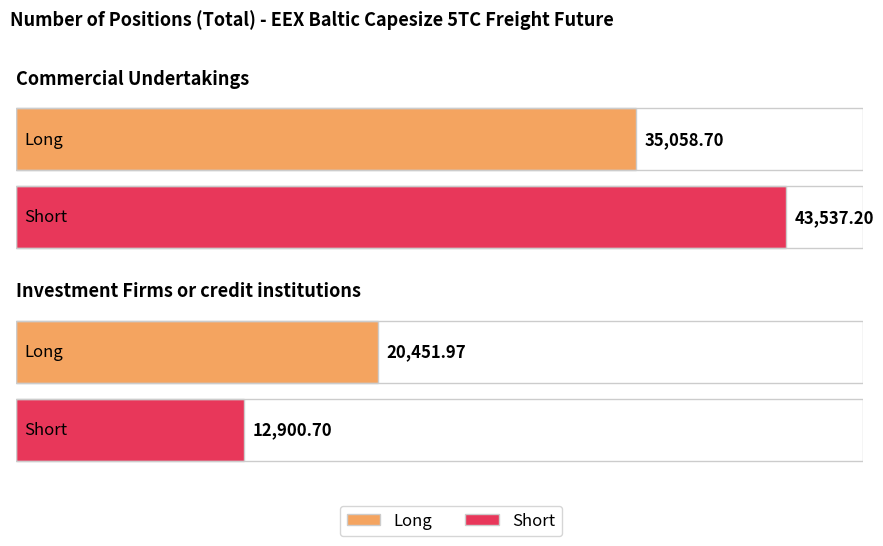

At how many categories does at least one series exceed 37279?

1